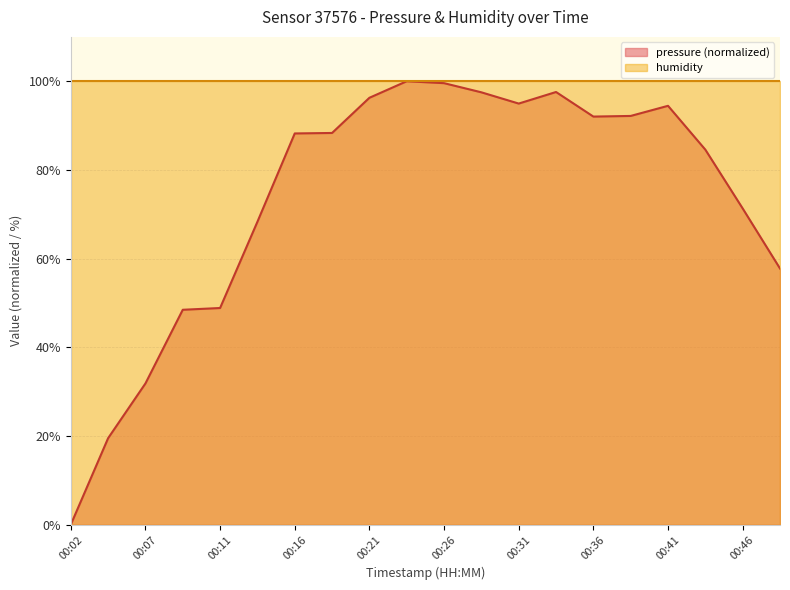

The value at 00:14 is 68.3. True or false?

True